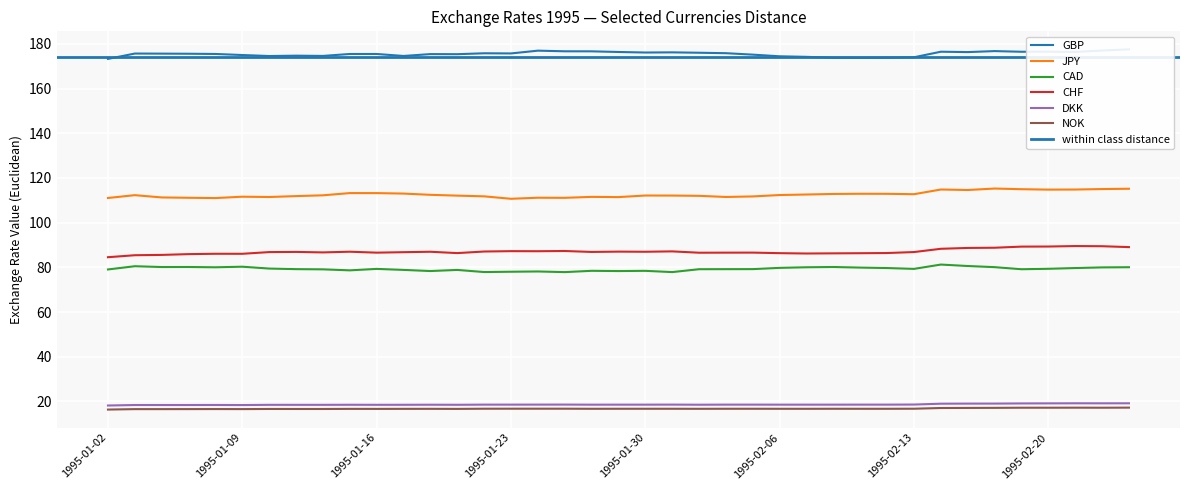

What is the spread (max minus min) of values at 1995-02-23?

160.3